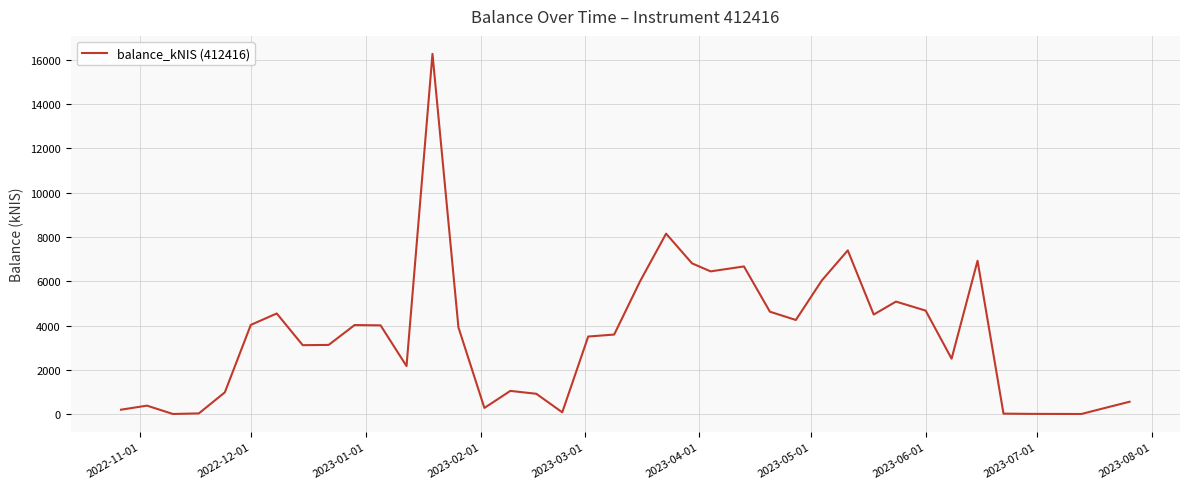

True or false: there are more than 1 points higher than both neighbors.

True